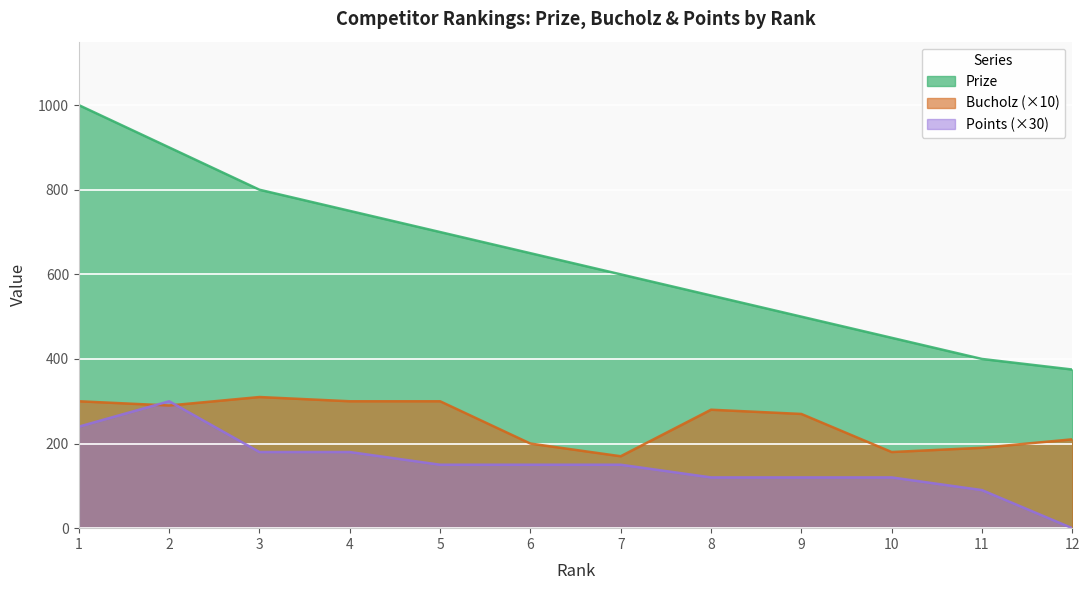

At which category does Points reach its first local peak?

2